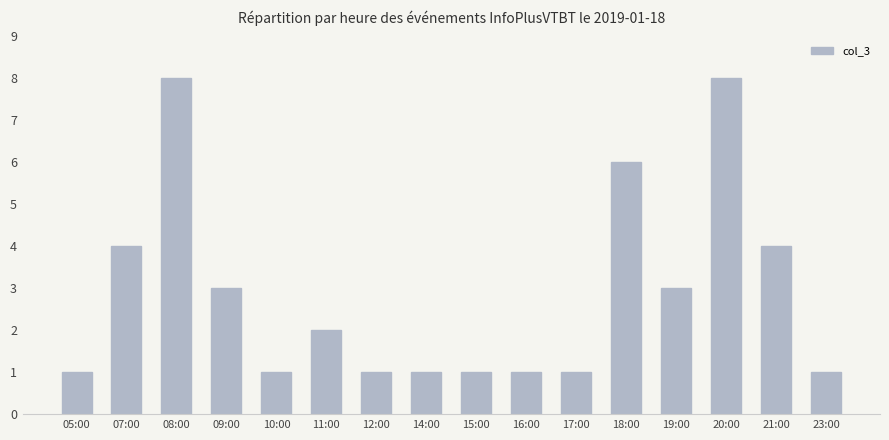

Are the bars horizontal?

No